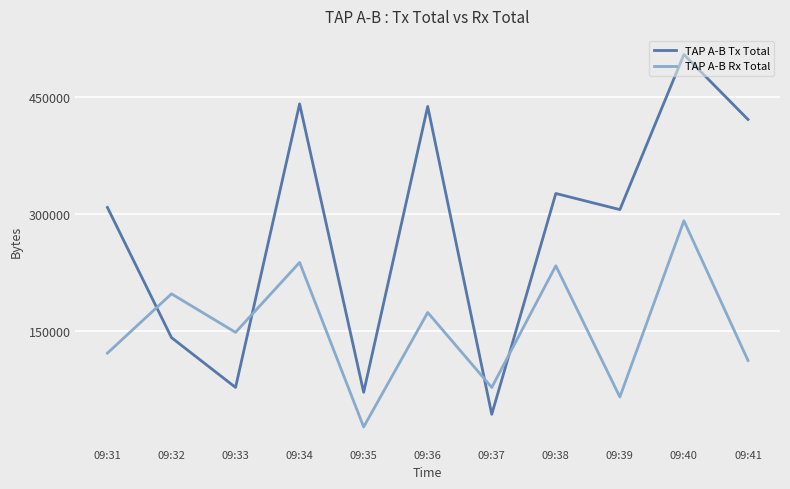

Rank the categories by TAP A-B Rx Total value from highest to lowest.

09:40, 09:34, 09:38, 09:32, 09:36, 09:33, 09:31, 09:41, 09:37, 09:39, 09:35